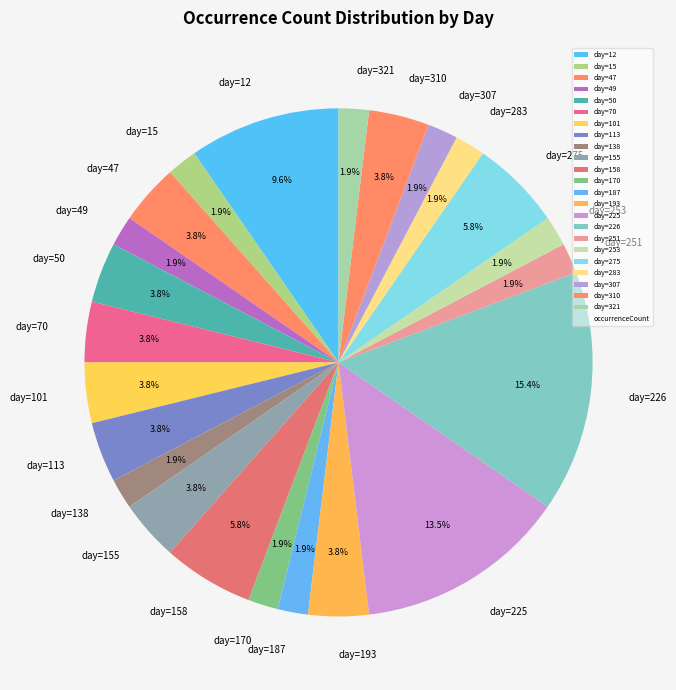

Which category has the biggest portion of the pie?

day=226